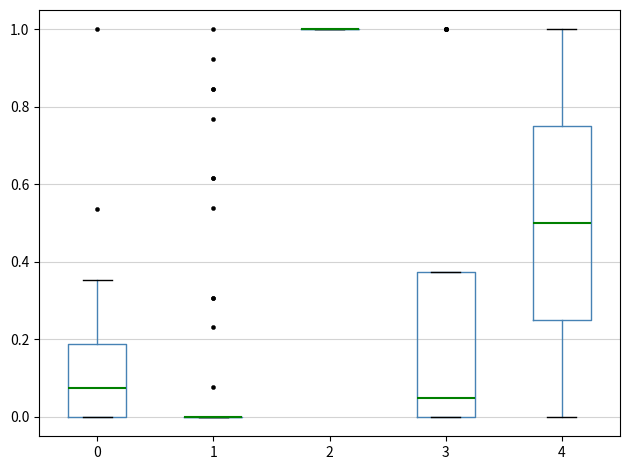

Comparing the boxes themselves (not the whiskers), which one is the tallest?

4